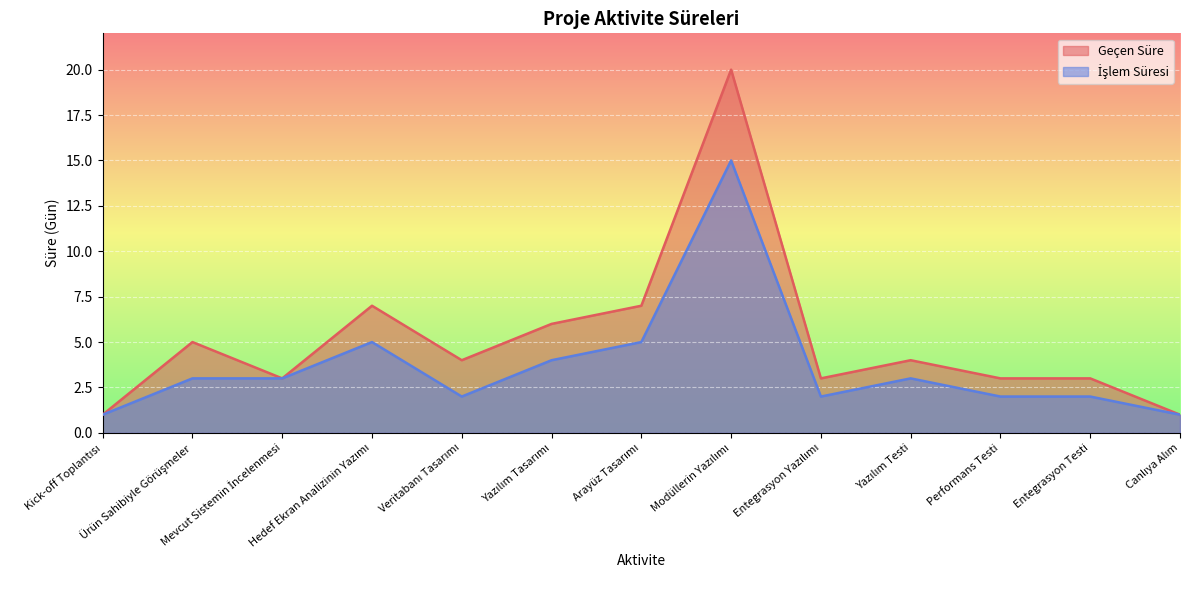

At which label does İşlem Süresi reach its peak?

Modüllerin Yazılımı